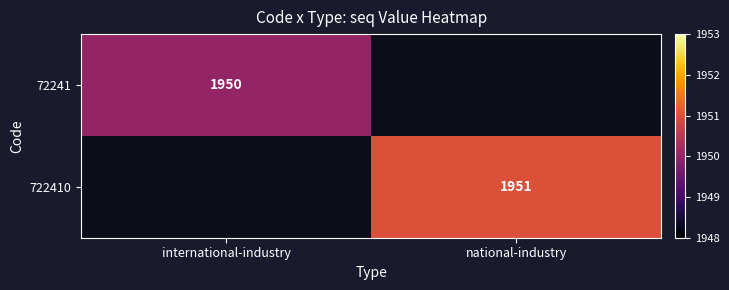

At which category does the chart reach its peak across all series?

national-industry